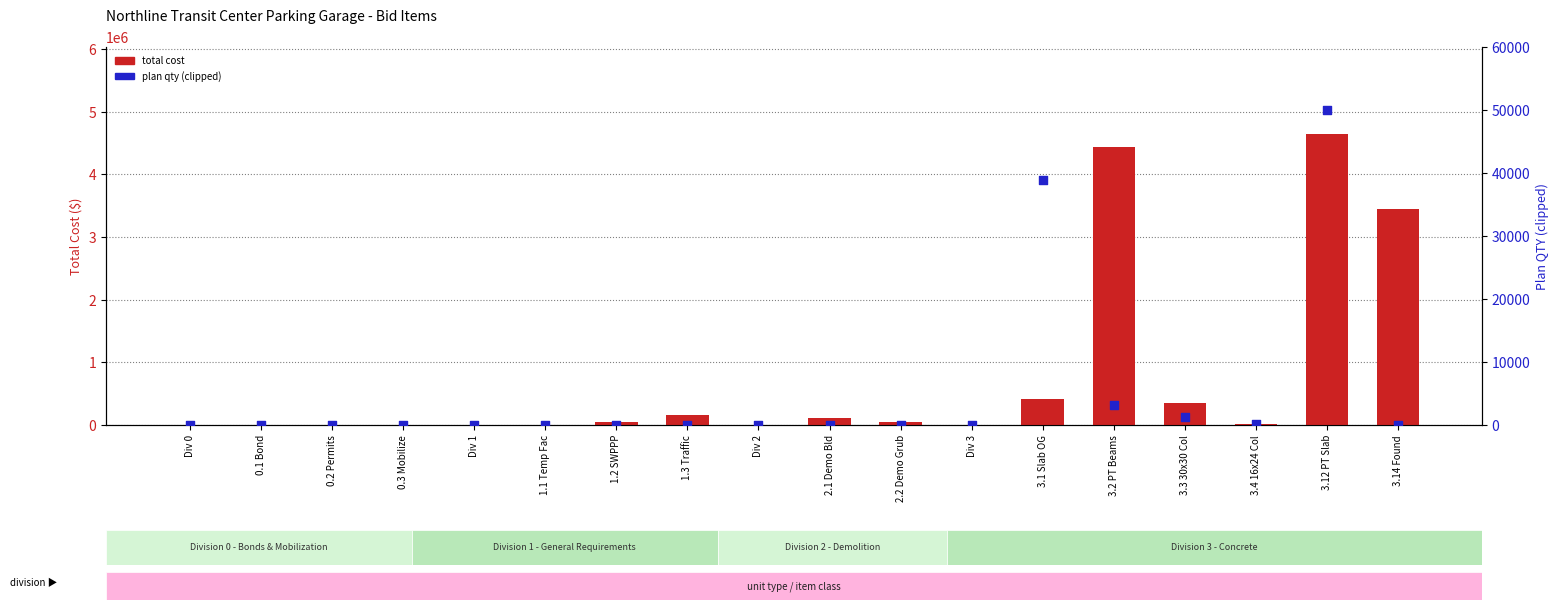

At how many categories does at least one series exceed 4414148?

2